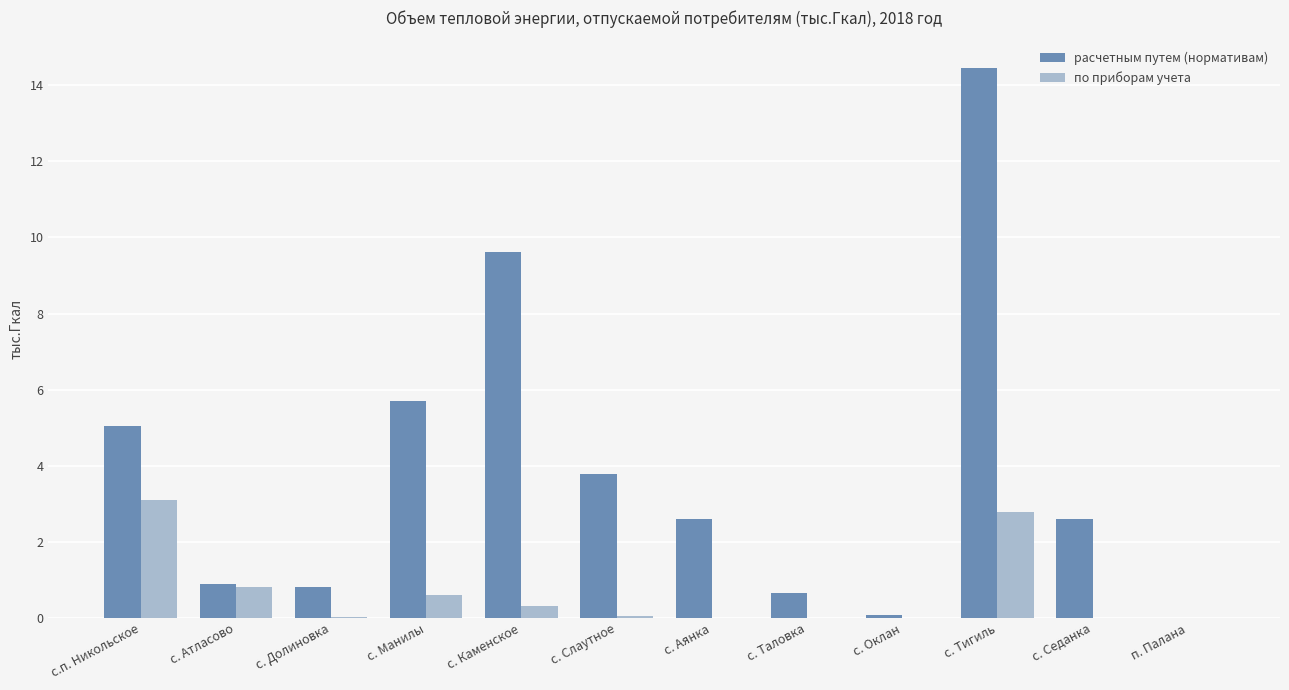

How many data points does each series have?

12